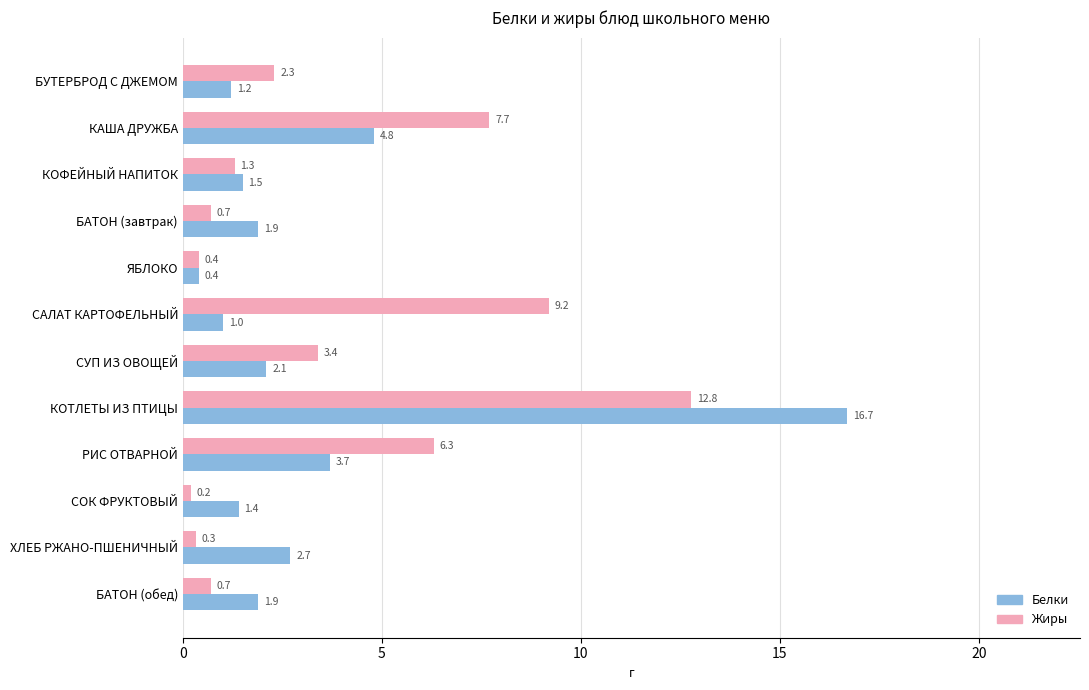

Read the Жиры value at САЛАТ КАРТОФЕЛЬНЫЙ.

9.2